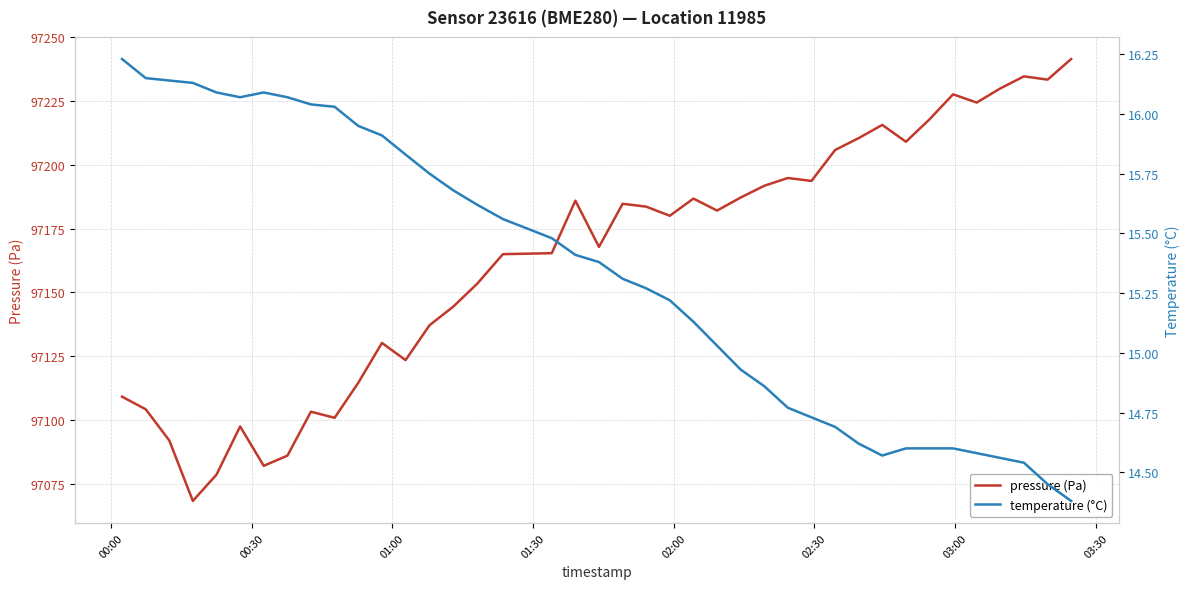

Rank the series by their average value, from lowest to highest.

temperature (°C), pressure (Pa)